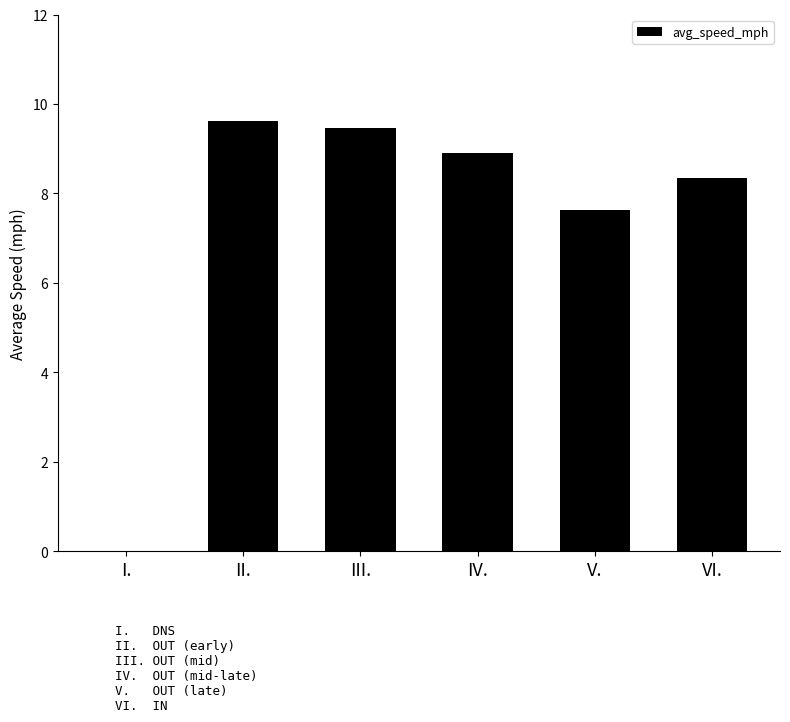

Are the bars horizontal?

No